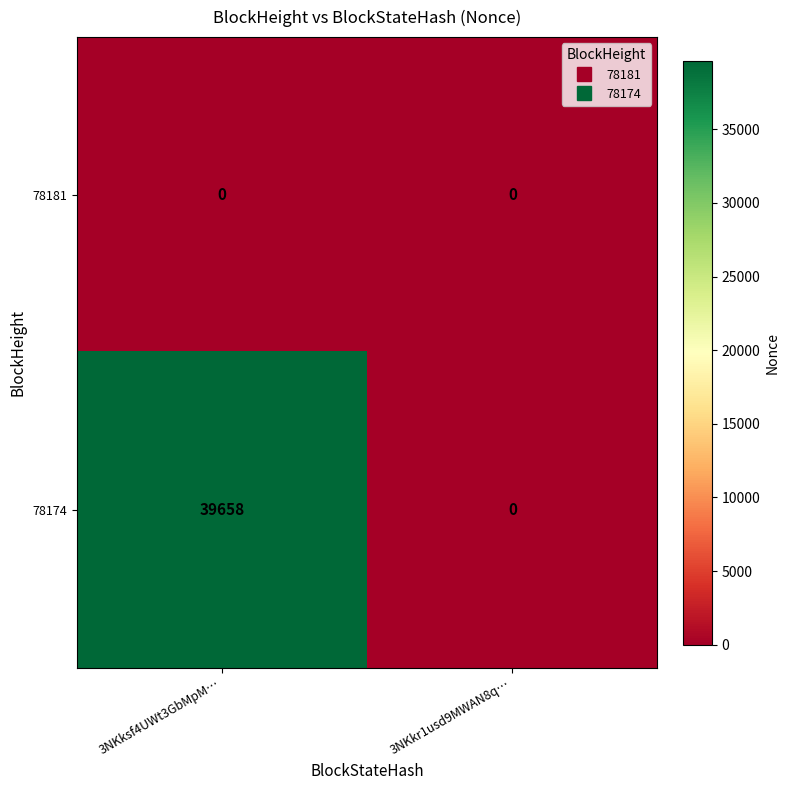

Reading left to right, extract all data points from this chart.

78181: 3NKksf4UWt3GbMpM…=0	3NKkr1usd9MWAN8q…=0
78174: 3NKksf4UWt3GbMpM…=39658	3NKkr1usd9MWAN8q…=0